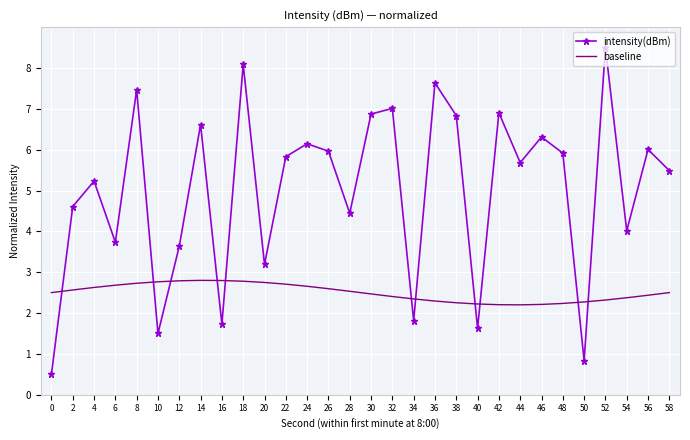

Count the number of data series in this chart.

2